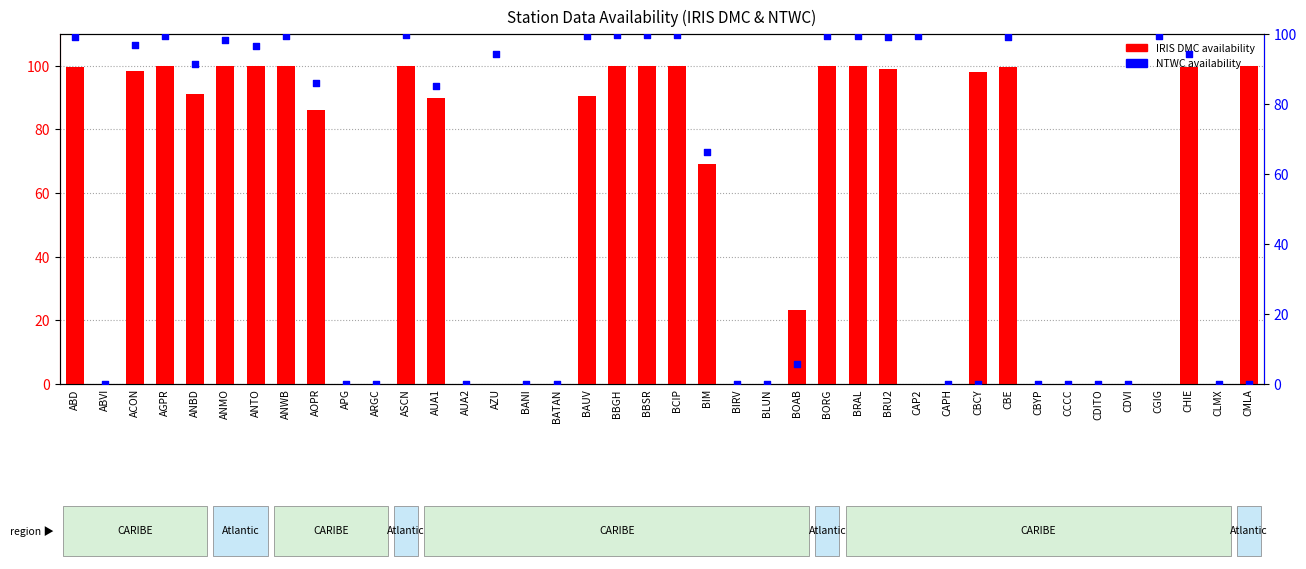

Which series contains the highest Y value?

IRIS DMC availability